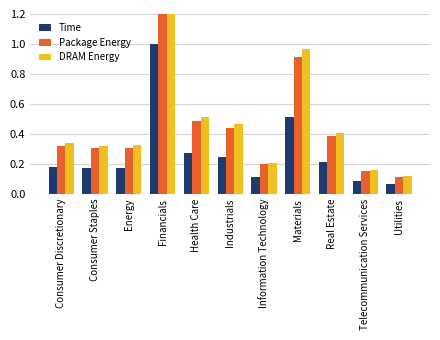

What position from the left is Consumer Discretionary?

1